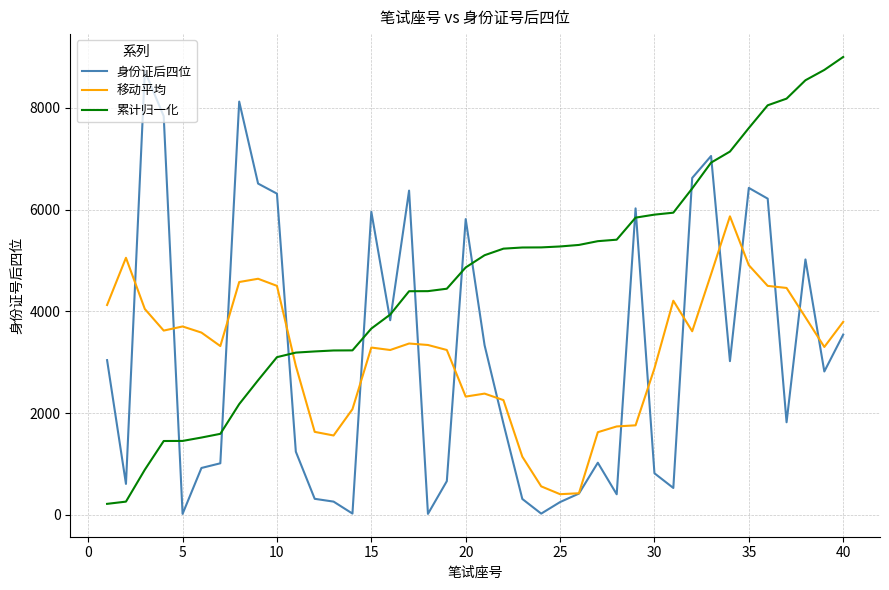

Which series ends up on top after the final intersection of 移动平均 and 身份证后四位?

移动平均